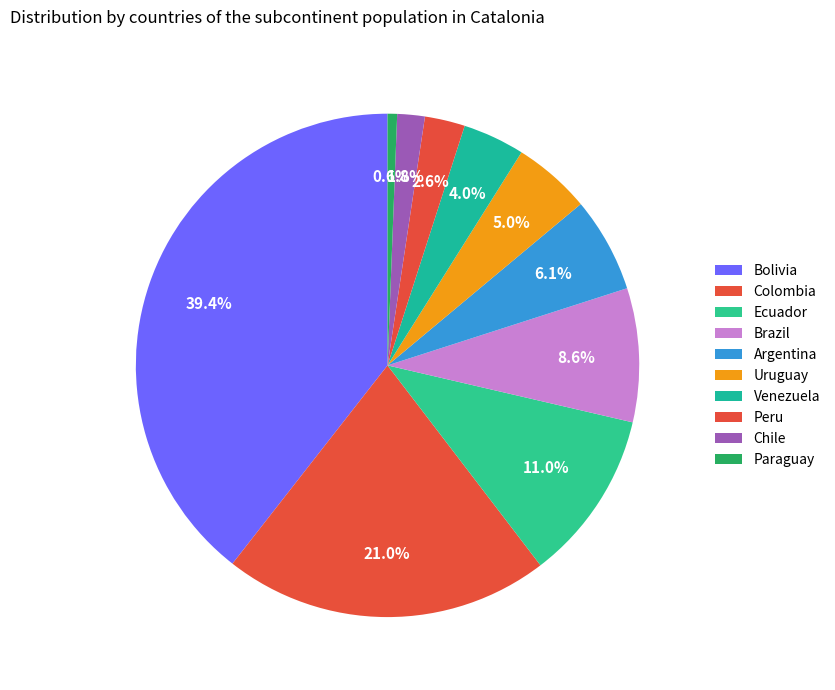

To the nearest percent, what is the difference between the Paraguay and Venezuela slice percentages?

3%